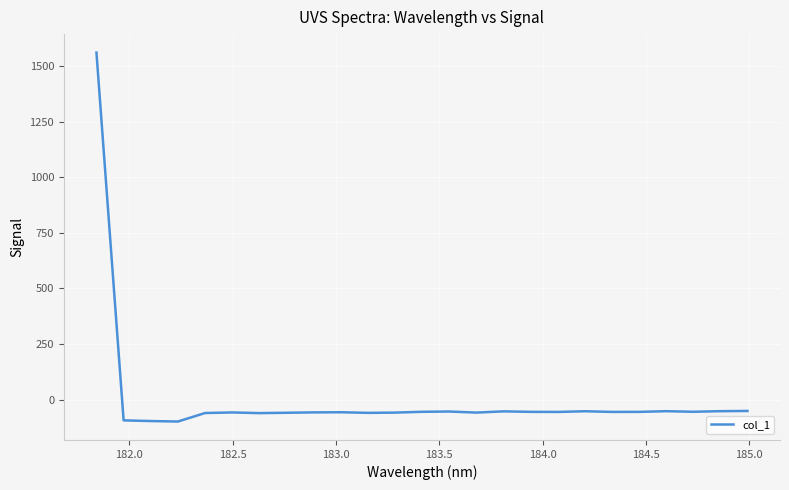

What is the difference between the maximum and minimum values?

1659.3